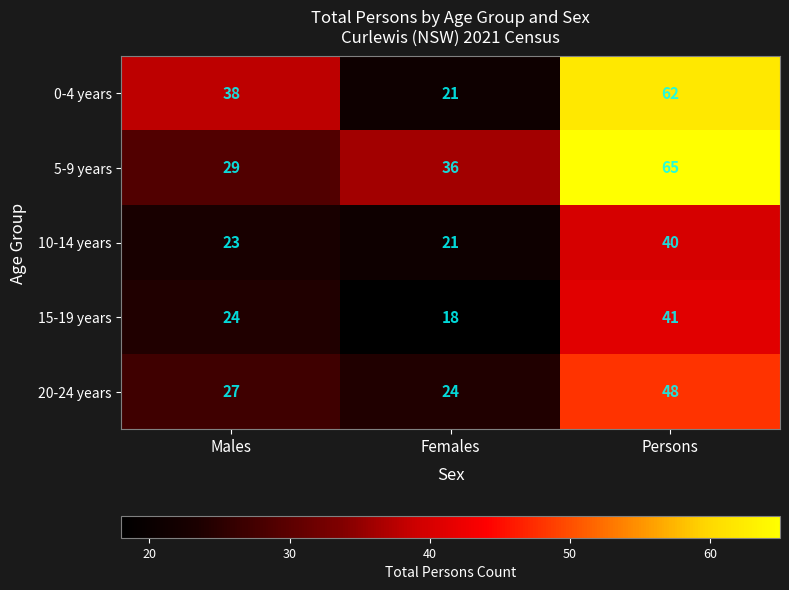

Which series has the largest total across all categories?

5-9 years